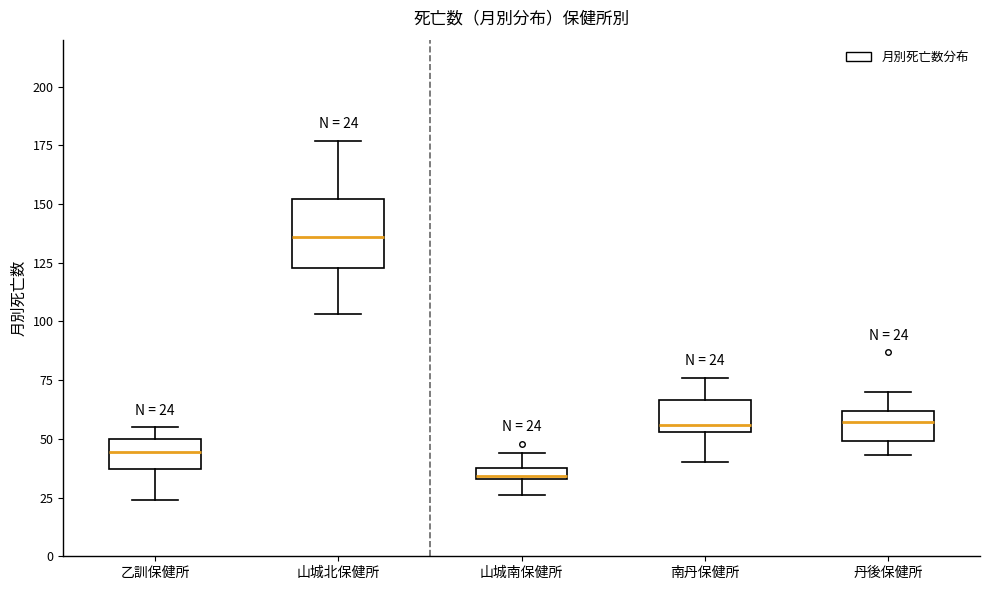

Comparing the boxes themselves (not the whiskers), which one is the tallest?

山城北保健所